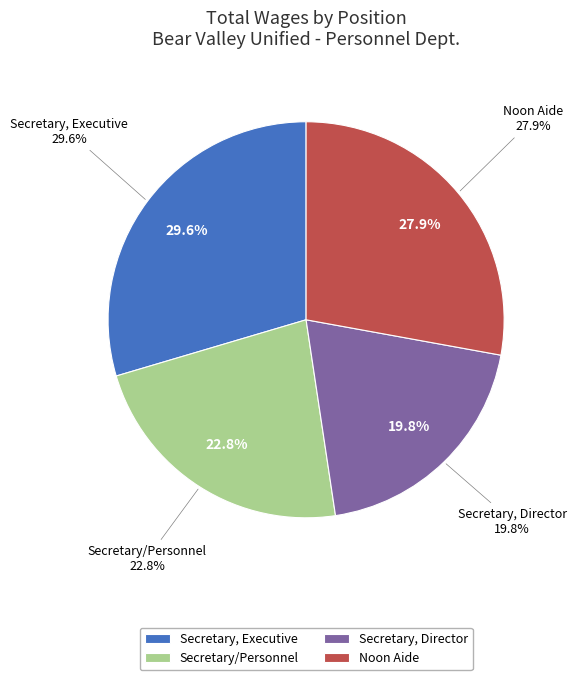

True or false: Secretary, Director accounts for 32% of the total.

False